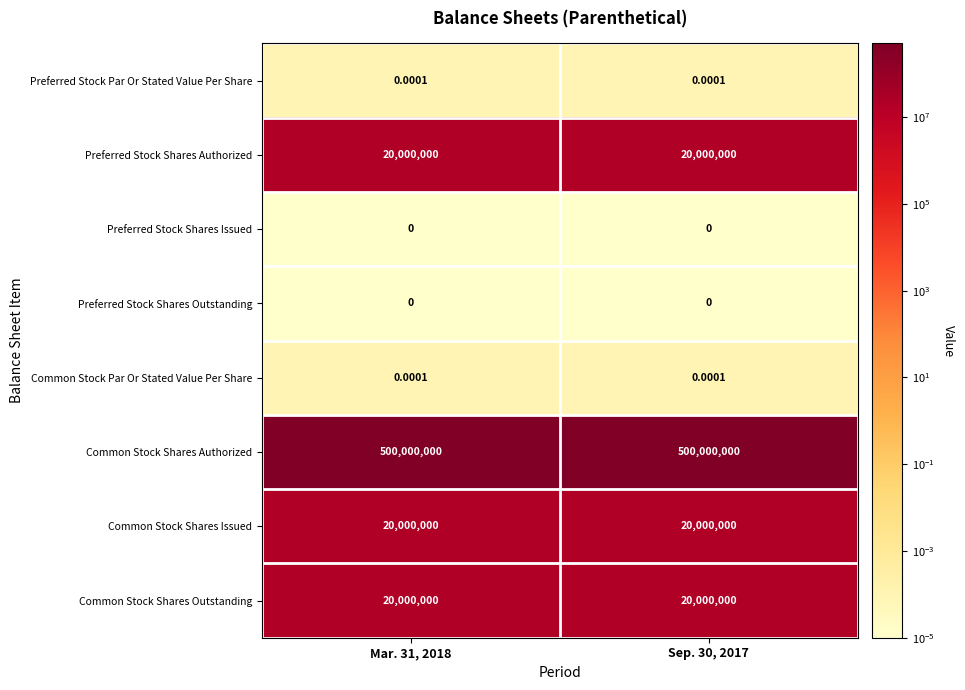

Which series has the largest total across all categories?

Common Stock Shares Authorized